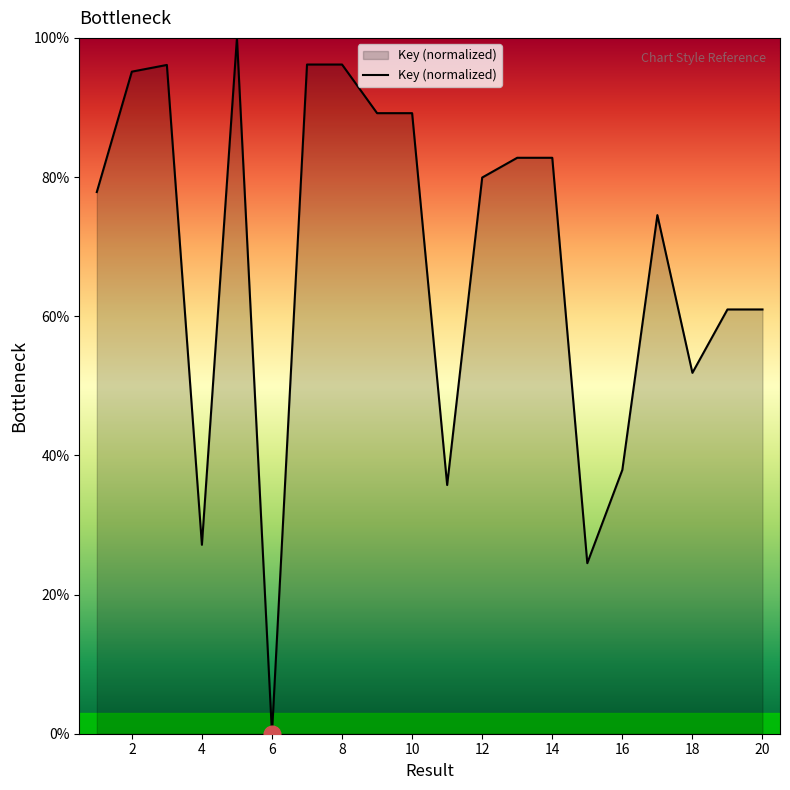

Does the chart have visible grid lines?

No